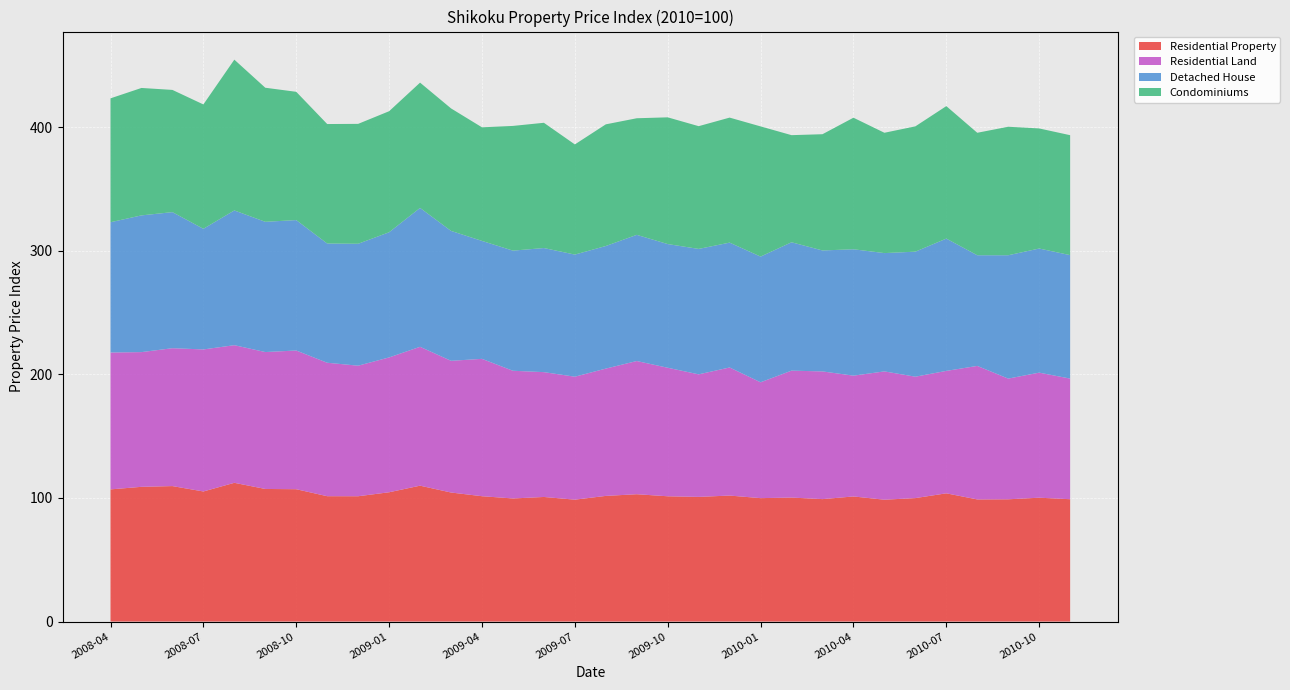

Reading left to right, extract all data points from this chart.

Residential Property: 2008-04=106.9	2008-05=109.0	2008-06=109.6	2008-07=105.3	2008-08=112.3	2008-09=107.3	2008-10=107.1	2008-11=101.4	2008-12=101.4	2009-01=104.6	2009-02=109.9	2009-03=104.4	2009-04=101.4	2009-05=99.6	2009-06=100.8	2009-07=98.6	2009-08=101.7	2009-09=103.0	2009-10=101.4	2009-11=100.9	2009-12=101.9	2010-01=99.9	2010-02=100.3	2010-03=99.1	2010-04=101.2	2010-05=98.6	2010-06=99.9	2010-07=103.8	2010-08=98.8	2010-09=98.9	2010-10=100.2	2010-11=99.0
Residential Land: 2008-04=110.7	2008-05=109.0	2008-06=111.6	2008-07=114.9	2008-08=111.4	2008-09=110.8	2008-10=112.2	2008-11=108.0	2008-12=105.6	2009-01=109.1	2009-02=112.4	2009-03=106.6	2009-04=111.1	2009-05=103.3	2009-06=101.0	2009-07=99.5	2009-08=103.0	2009-09=107.8	2009-10=104.0	2009-11=99.1	2009-12=103.6	2010-01=93.7	2010-02=102.7	2010-03=103.3	2010-04=97.7	2010-05=103.8	2010-06=98.2	2010-07=99.1	2010-08=108.0	2010-09=97.7	2010-10=101.2	2010-11=97.6
Detached House: 2008-04=105.4	2008-05=110.6	2008-06=110.1	2008-07=97.6	2008-08=109.0	2008-09=105.4	2008-10=105.5	2008-11=96.5	2008-12=98.6	2009-01=101.3	2009-02=112.4	2009-03=105.1	2009-04=95.4	2009-05=97.2	2009-06=100.4	2009-07=98.8	2009-08=99.2	2009-09=102.1	2009-10=100.1	2009-11=101.5	2009-12=101.0	2010-01=101.7	2010-02=103.9	2010-03=97.9	2010-04=102.3	2010-05=95.7	2010-06=101.2	2010-07=107.0	2010-08=89.5	2010-09=99.8	2010-10=100.4	2010-11=99.9
Condominiums: 2008-04=100.2	2008-05=103.1	2008-06=98.9	2008-07=100.6	2008-08=122.0	2008-09=108.5	2008-10=103.8	2008-11=96.7	2008-12=97.0	2009-01=97.9	2009-02=101.4	2009-03=99.1	2009-04=91.9	2009-05=100.9	2009-06=101.3	2009-07=89.1	2009-08=98.4	2009-09=94.3	2009-10=102.5	2009-11=99.3	2009-12=101.1	2010-01=105.3	2010-02=86.7	2010-03=94.0	2010-04=106.4	2010-05=97.3	2010-06=101.4	2010-07=107.2	2010-08=99.1	2010-09=104.0	2010-10=97.2	2010-11=97.0